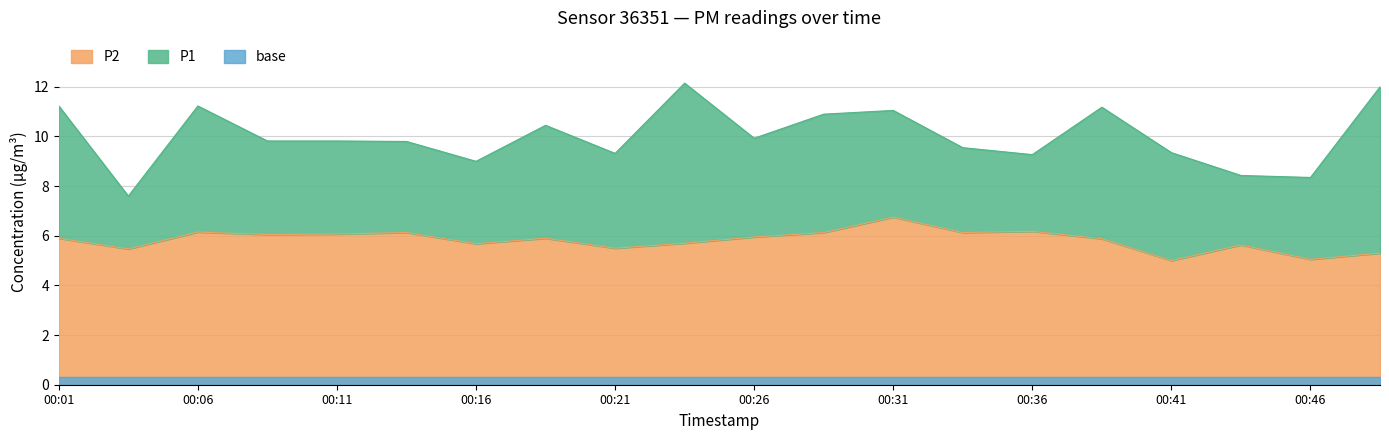

Is it true that P2 equals 4.1 at 00:36?

False